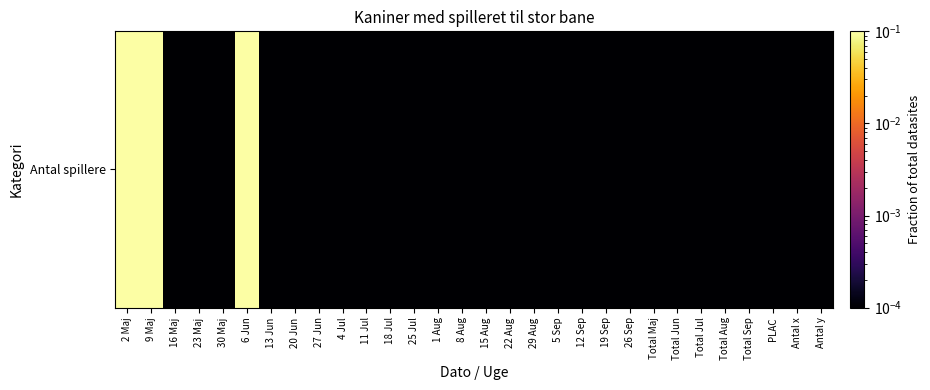

Is it true that the value at 19 Sep is 0.0?

True